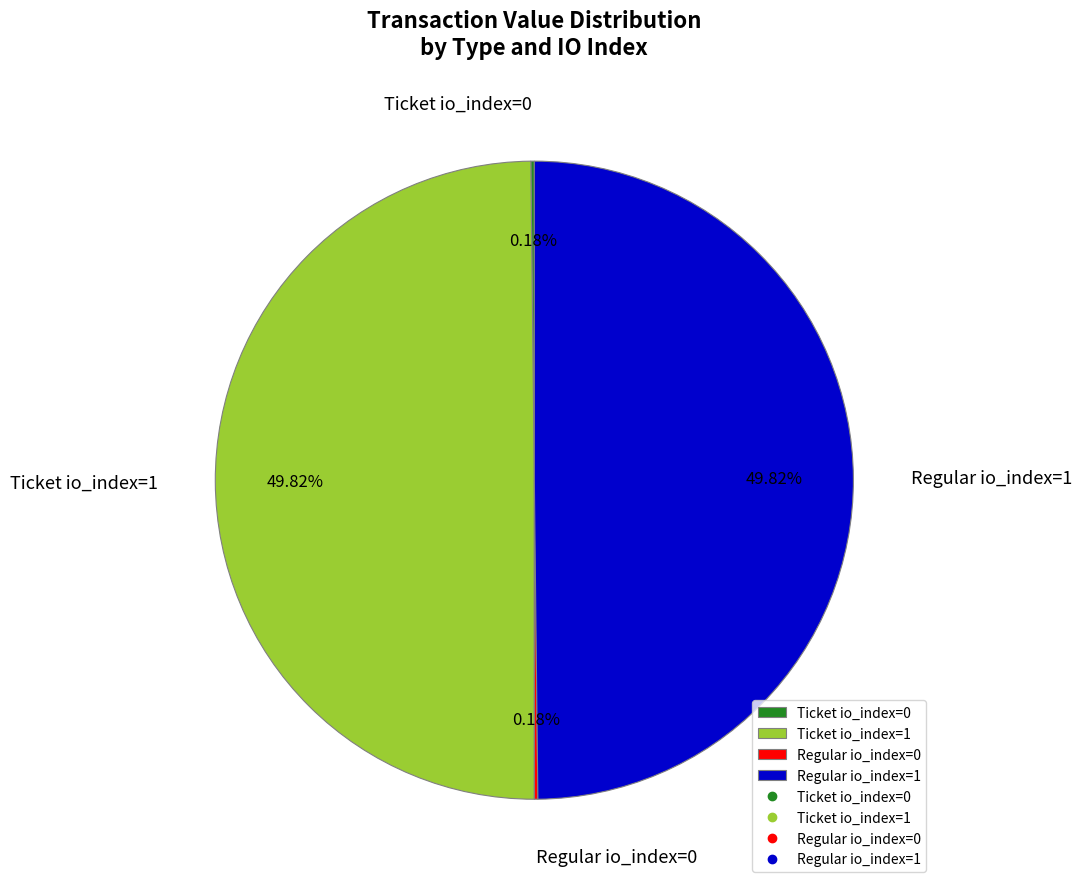

Do Ticket io_index=1 and Regular io_index=1 together represent more than half of the pie?

Yes